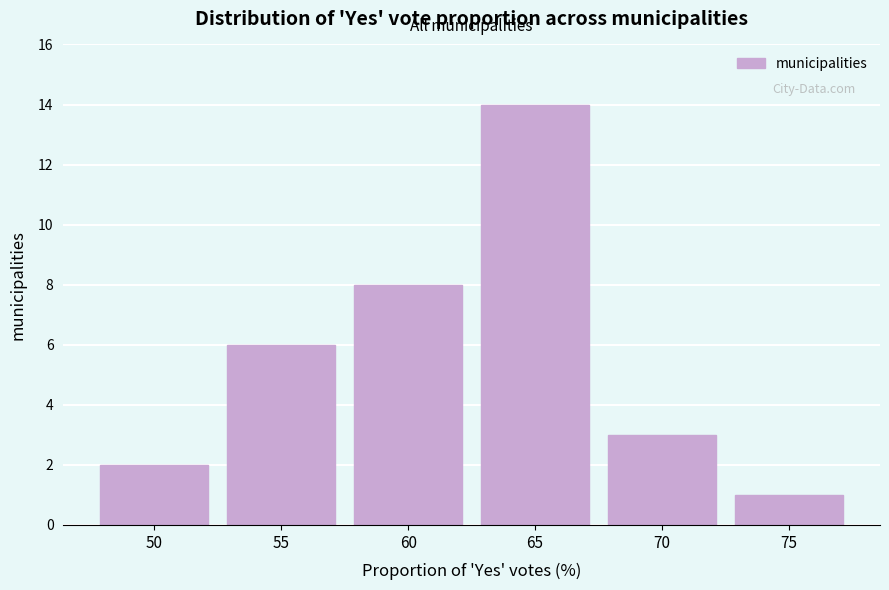

Reading left to right, extract all data points from this chart.

2	6	8	14	3	1